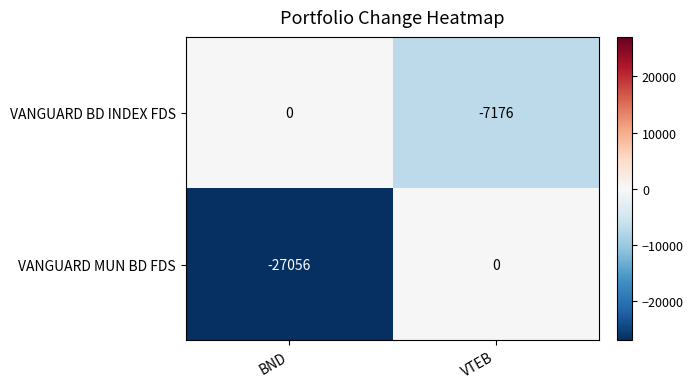

What is the difference between the maximum and minimum values in the VANGUARD BD INDEX FDS series?

7176